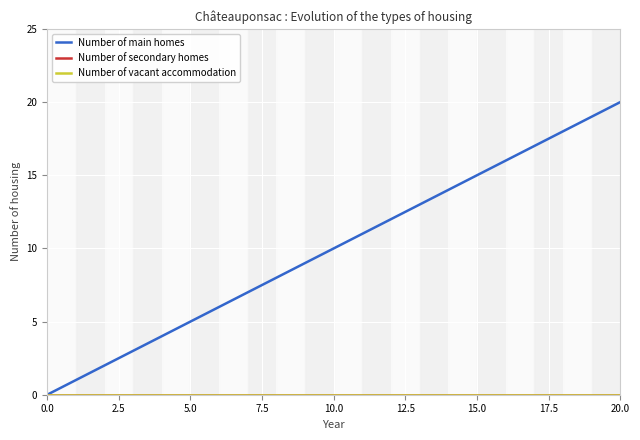

At how many categories does at least one series exceed 4?

16